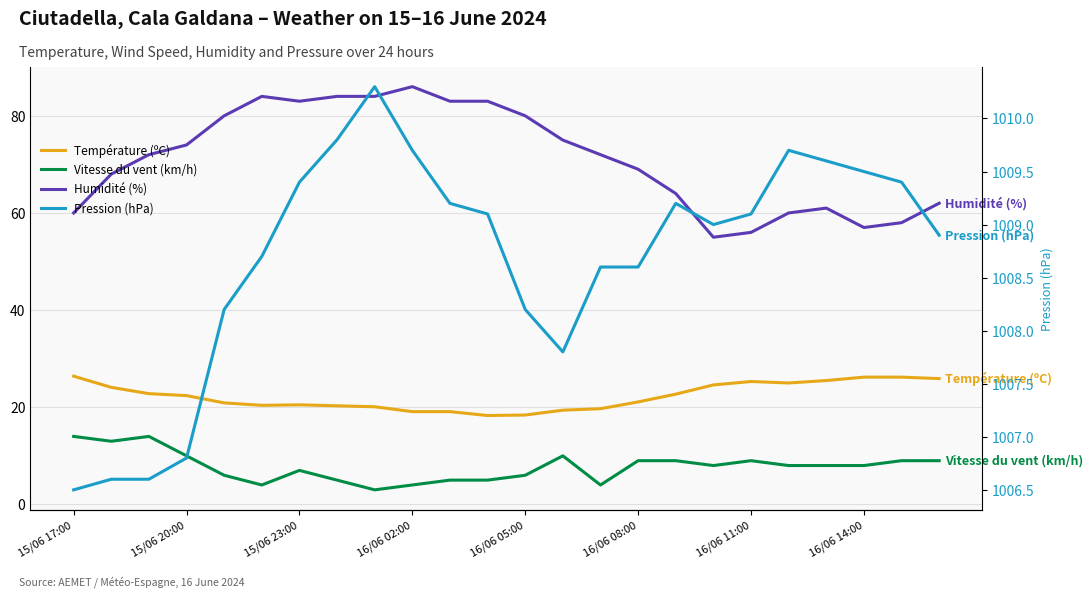

What is the difference between the Vitesse du vent (km/h) values at 15/06 17:00 and 10?

9.0